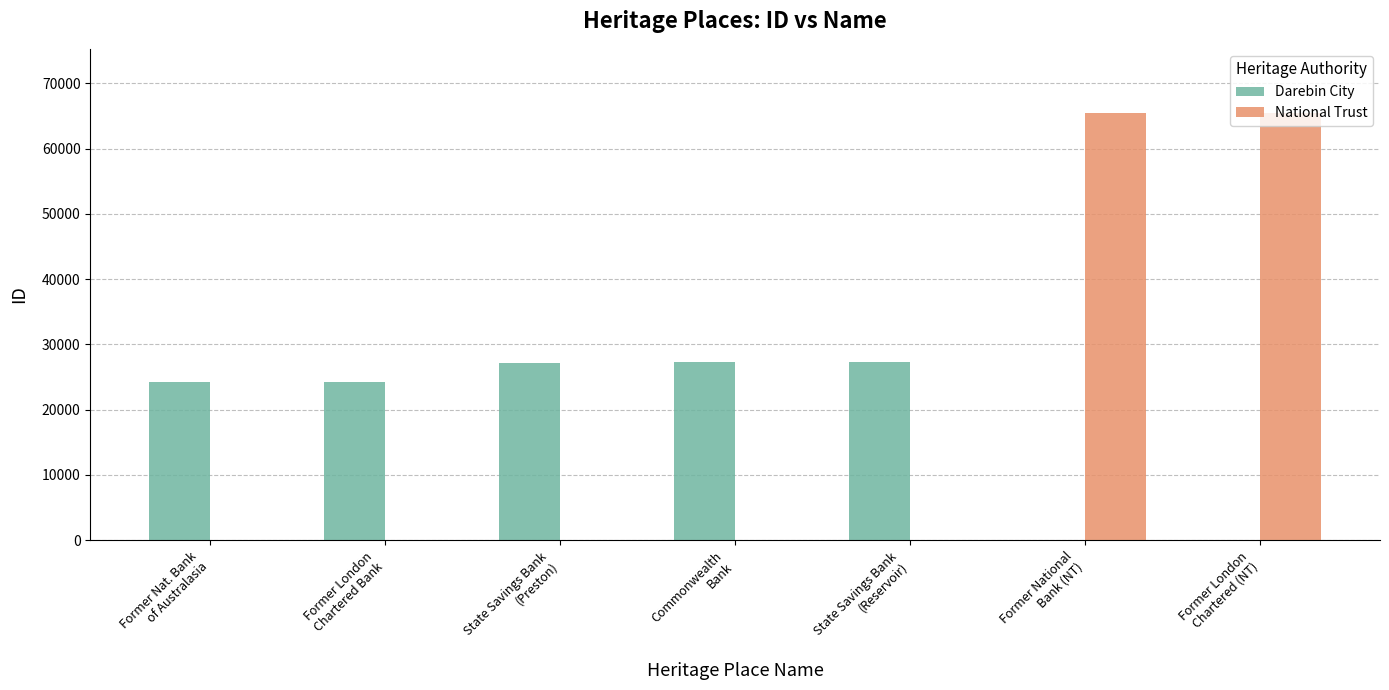

What is the maximum value shown in the chart?

65454